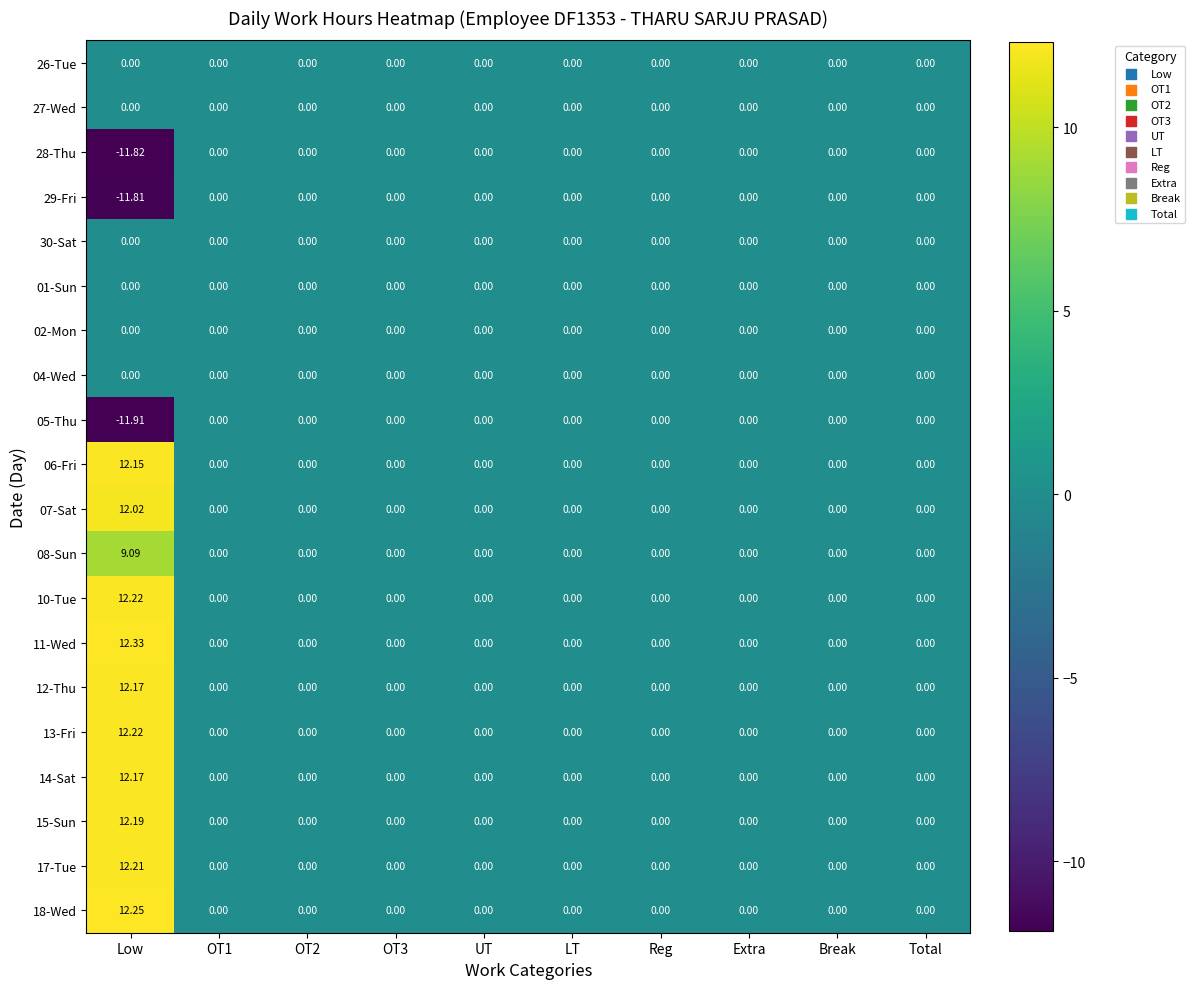

At which category is the sum across all series the highest?

Low